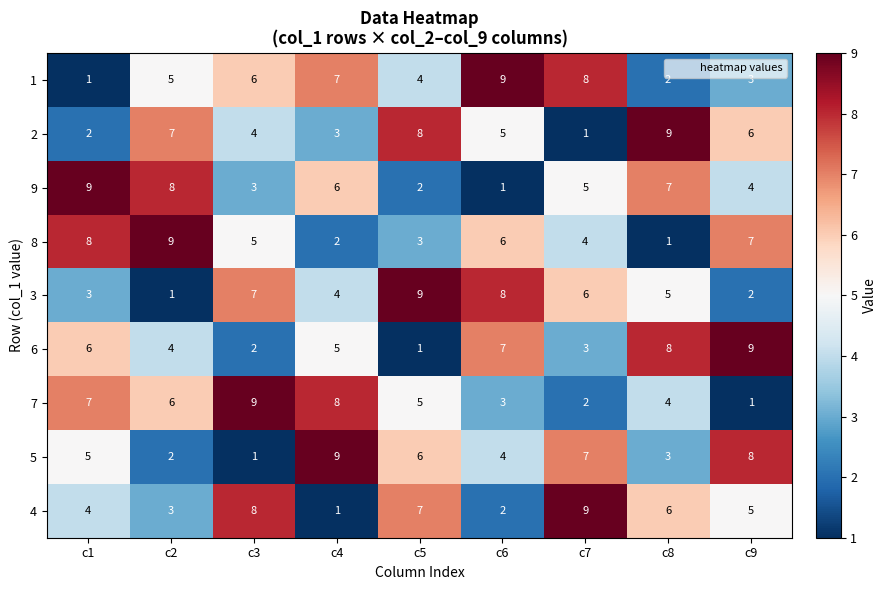

Which series changed the most between c4 and c9?

7